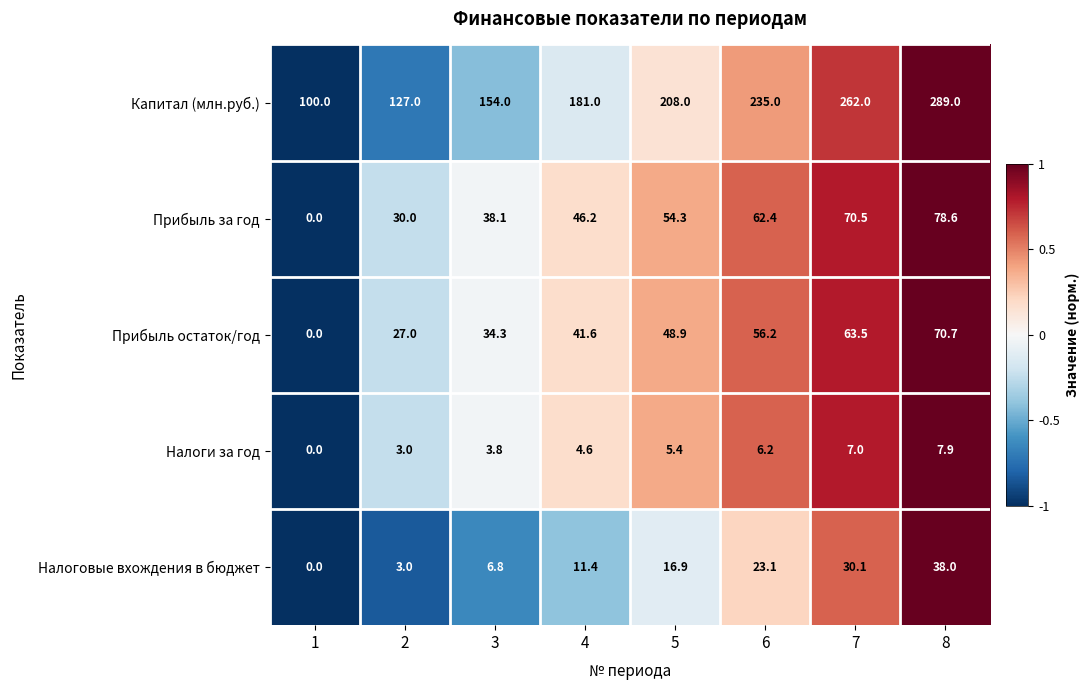

Between 2 and 5, which series saw the biggest shift?

Капитал (млн.руб.)